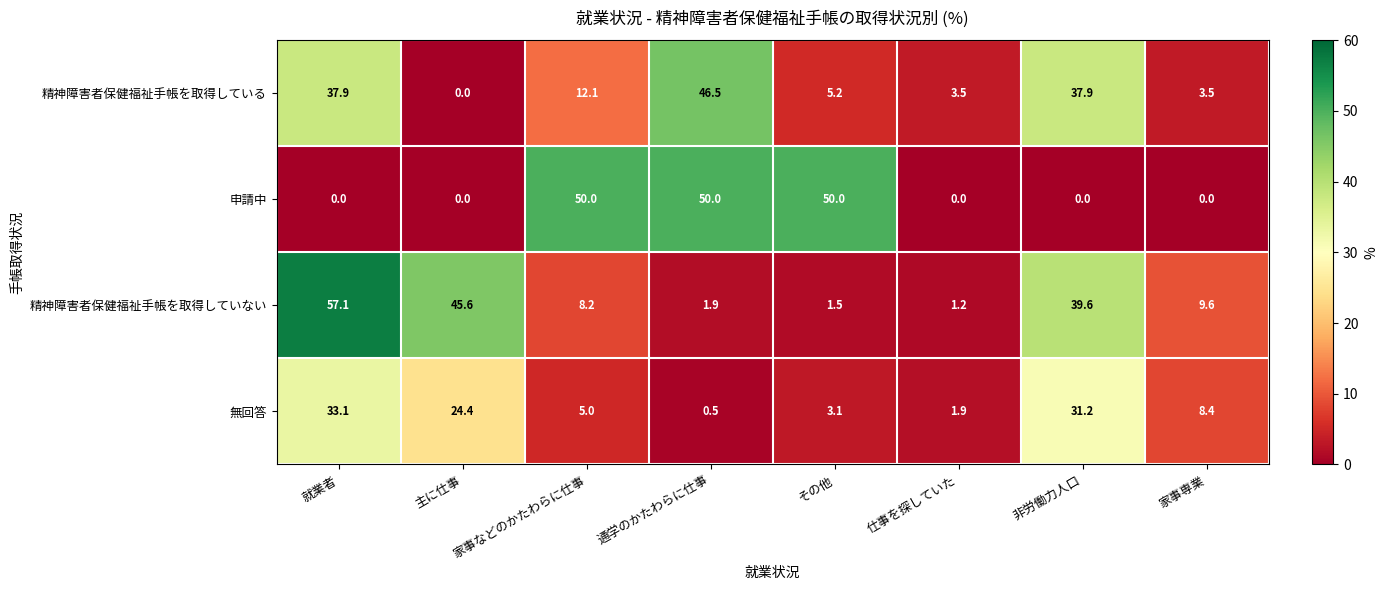

At which category is the sum across all series the highest?

就業者